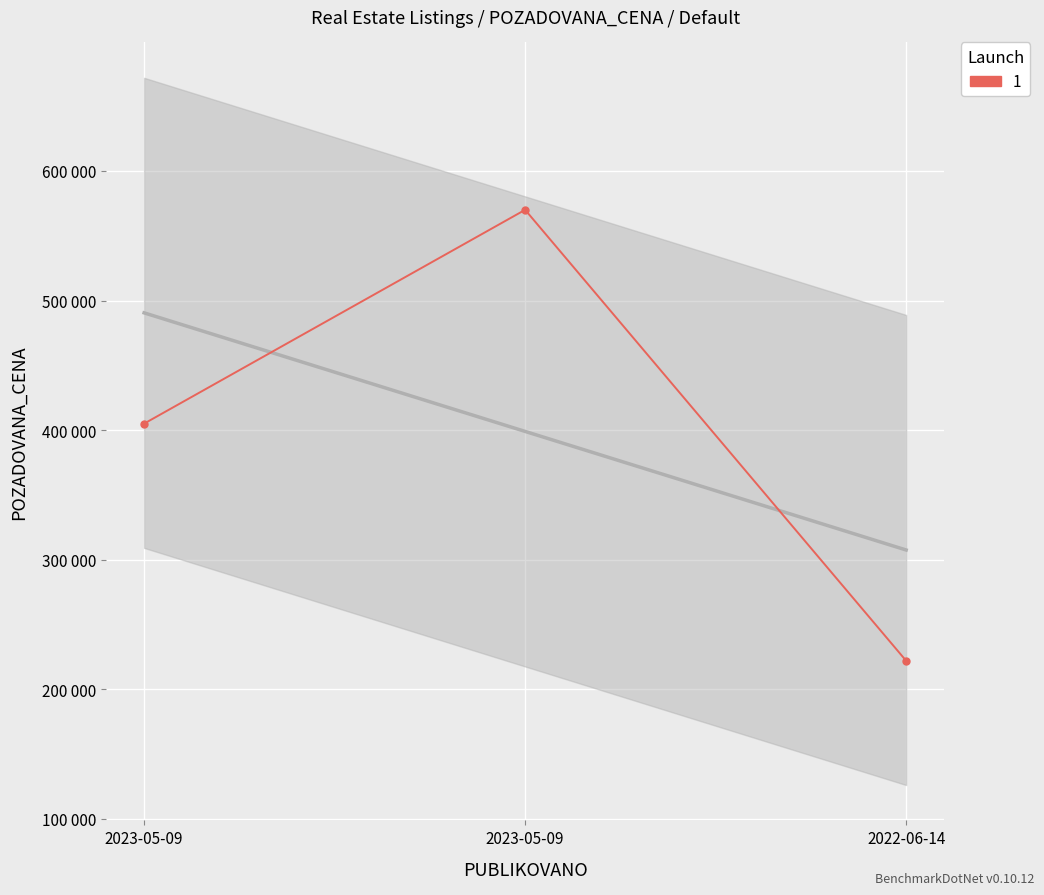

What is the sum of all values?

1197000